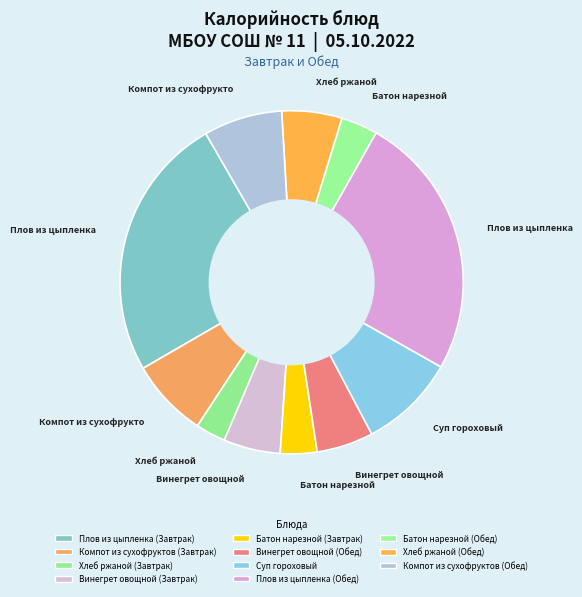

How much of the chart is everything except Суп гороховый?

90.9%